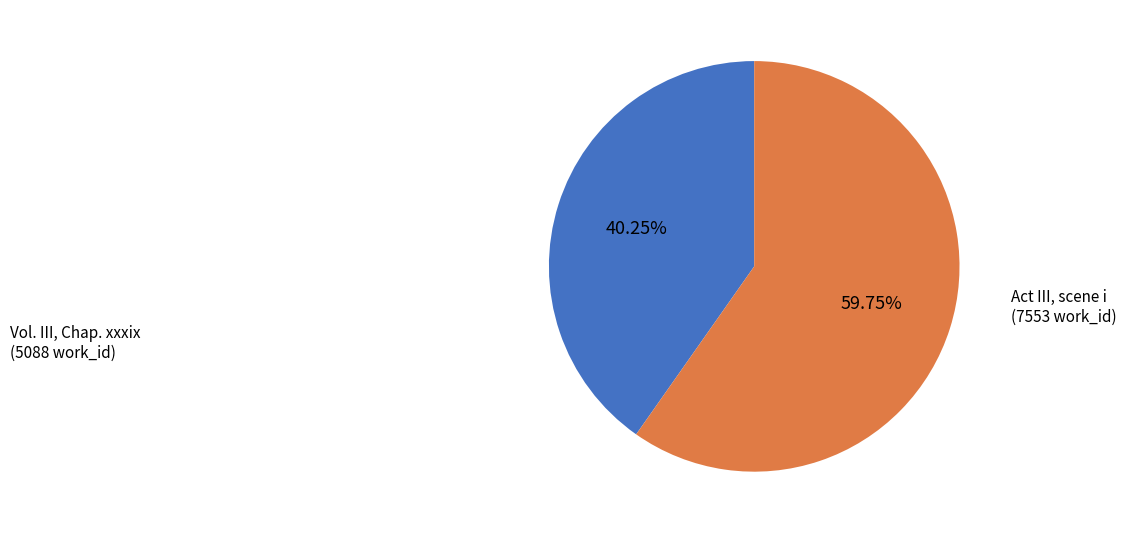

Is there a majority slice in this chart?

Yes